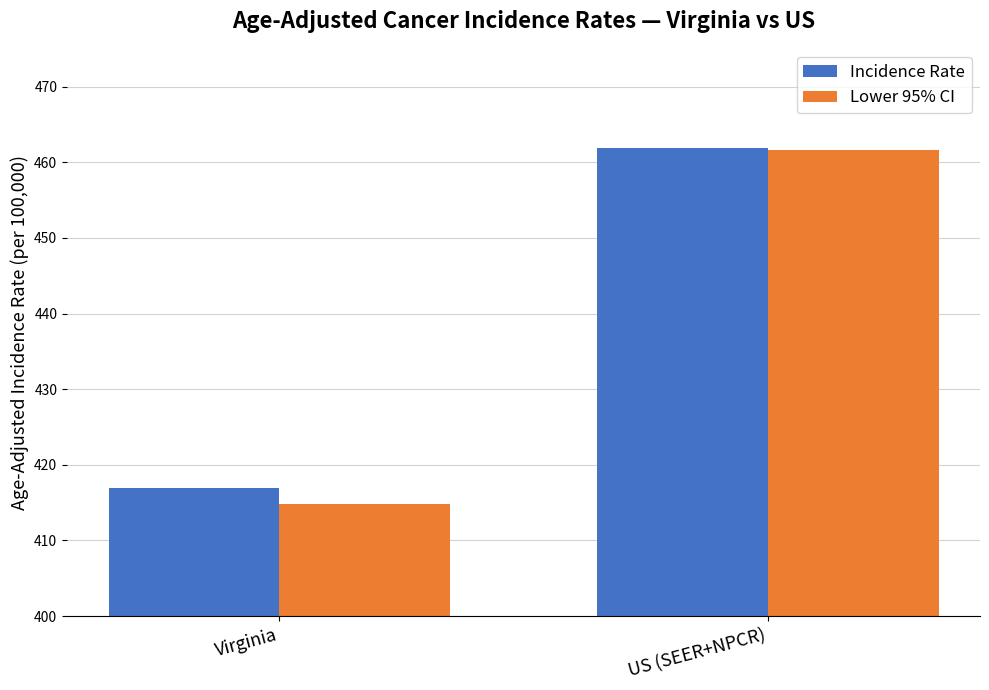

Are the bars horizontal?

No